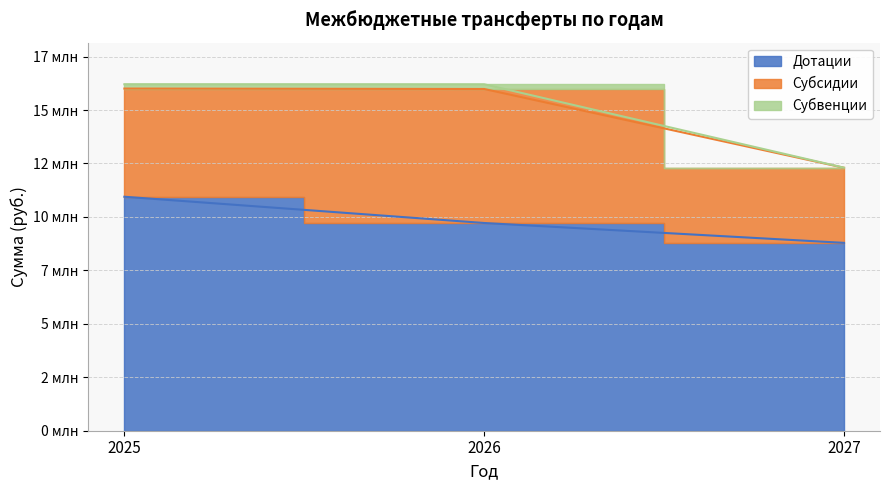

What is the value of the Субвенции point at the 1st from the left?

16206420